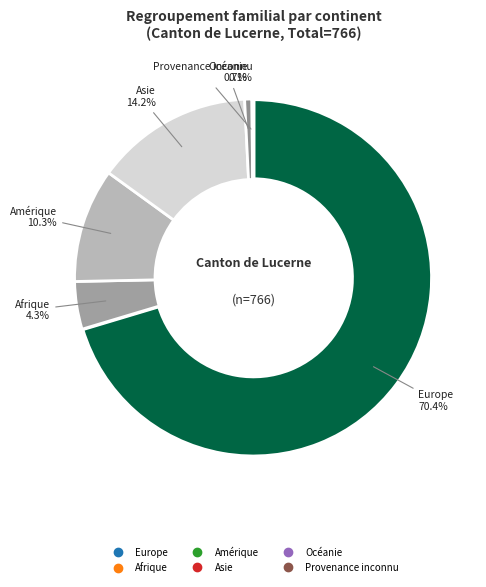

What is the total percentage of Europe and Amérique?

80.7%